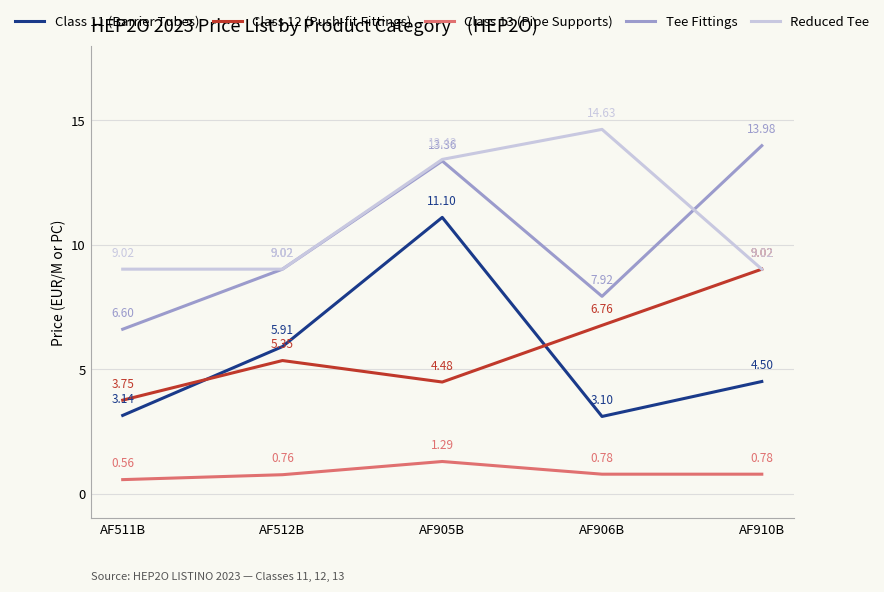

How many interior local valleys does the Tee Fittings series have?

1